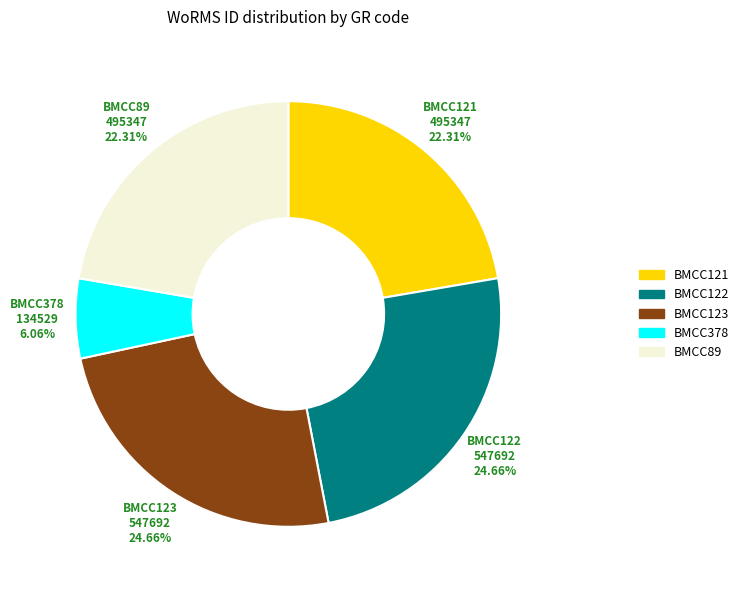

How much of the chart is everything except BMCC122?

75.3%